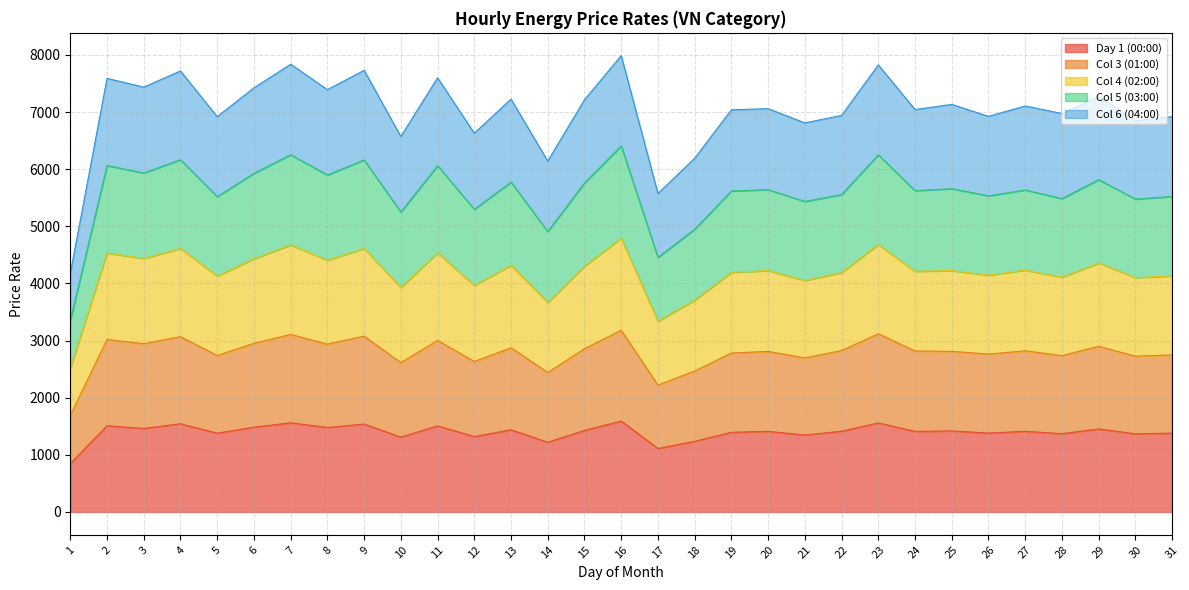

Does the chart display data point markers on the line(s)?

No